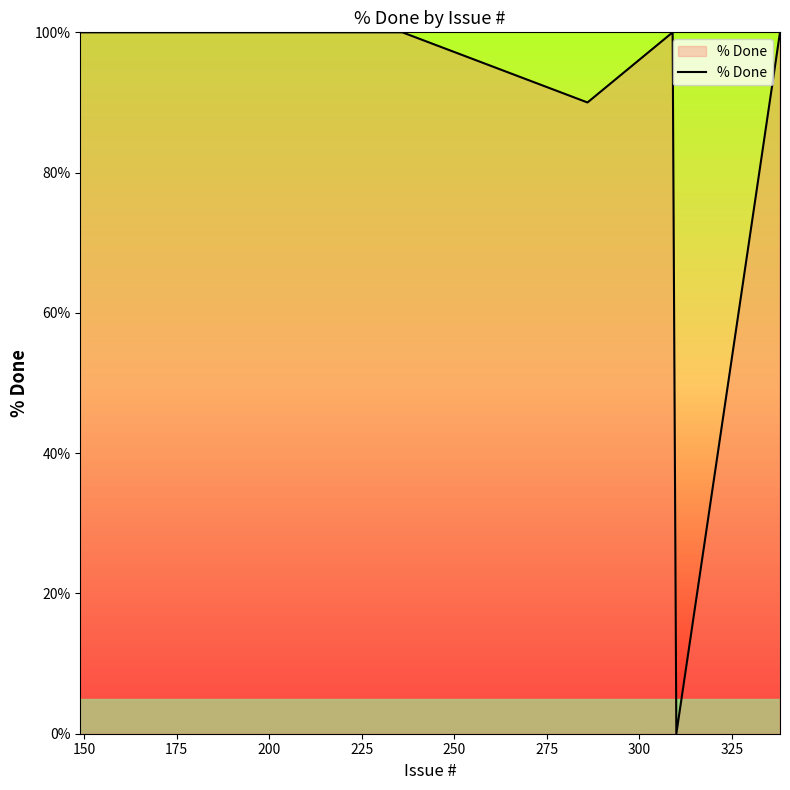

What is the sum of all values?

3590